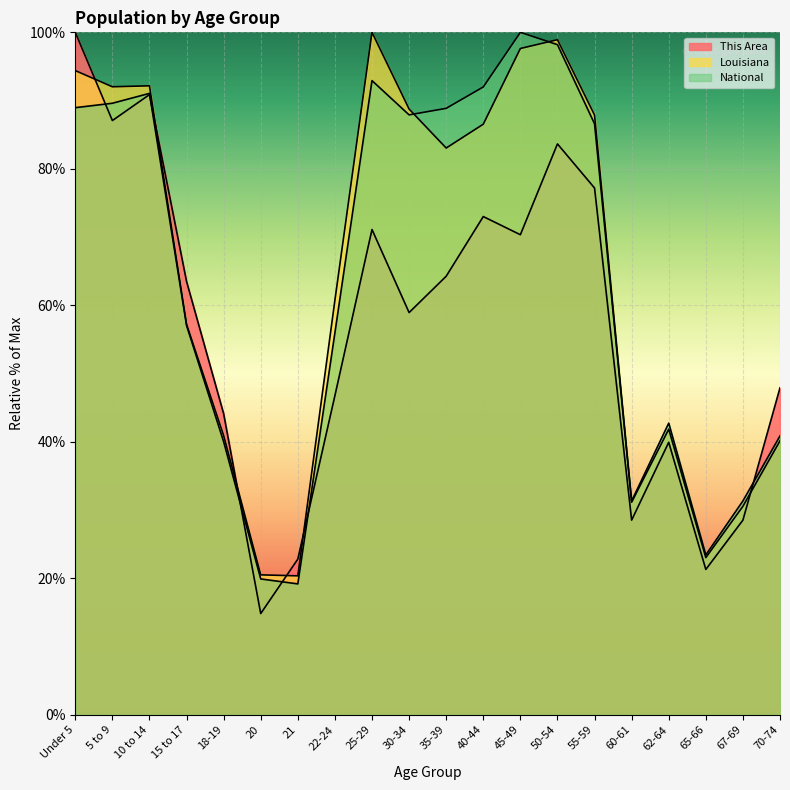

Where is the first local minimum for This Area?

5 to 9